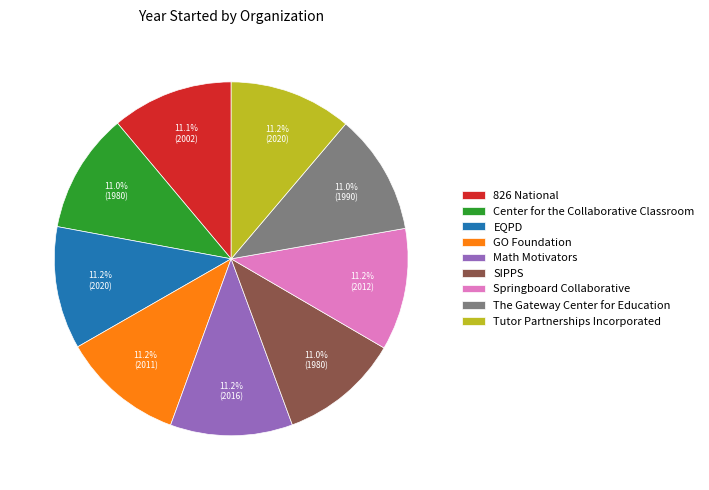

Does Center for the Collaborative Classroom account for over 50% of the chart?

No